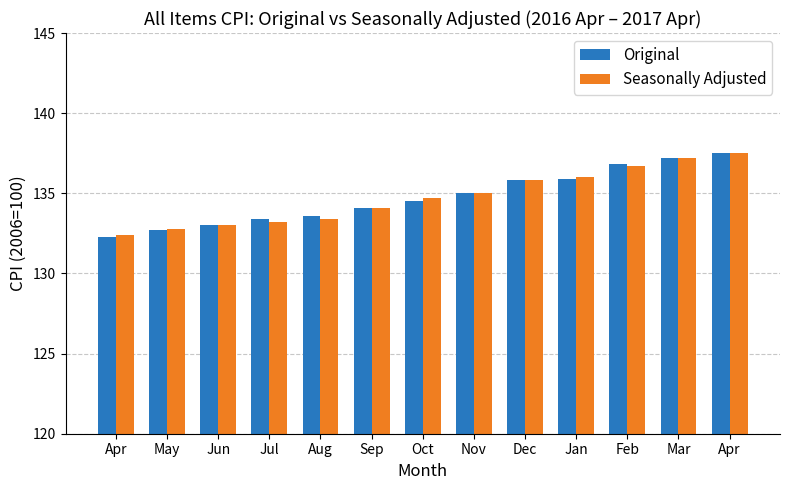

What is the label of the 2nd bar from the right?

Mar